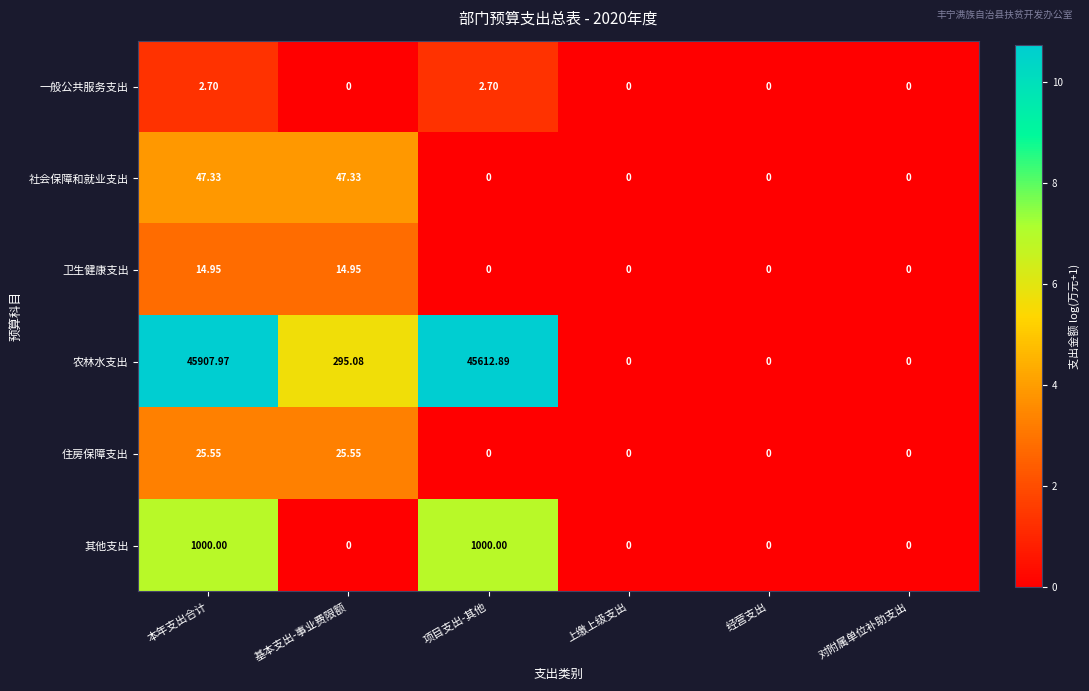

Which label corresponds to the largest value in the chart?

本年支出合计